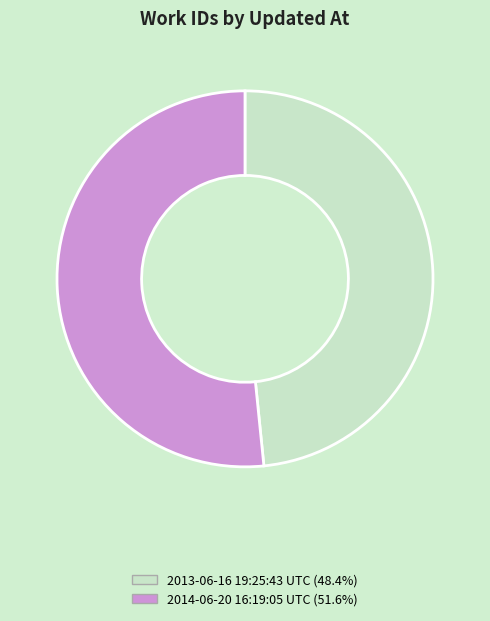

What is the smallest slice in the pie chart?

2013-06-16 19:25:43 UTC